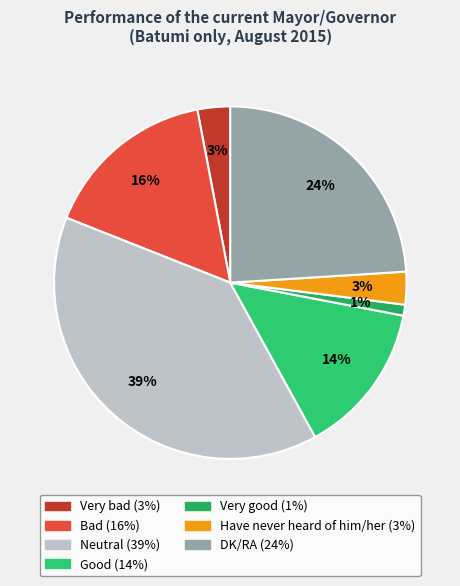

Is there a majority slice in this chart?

No